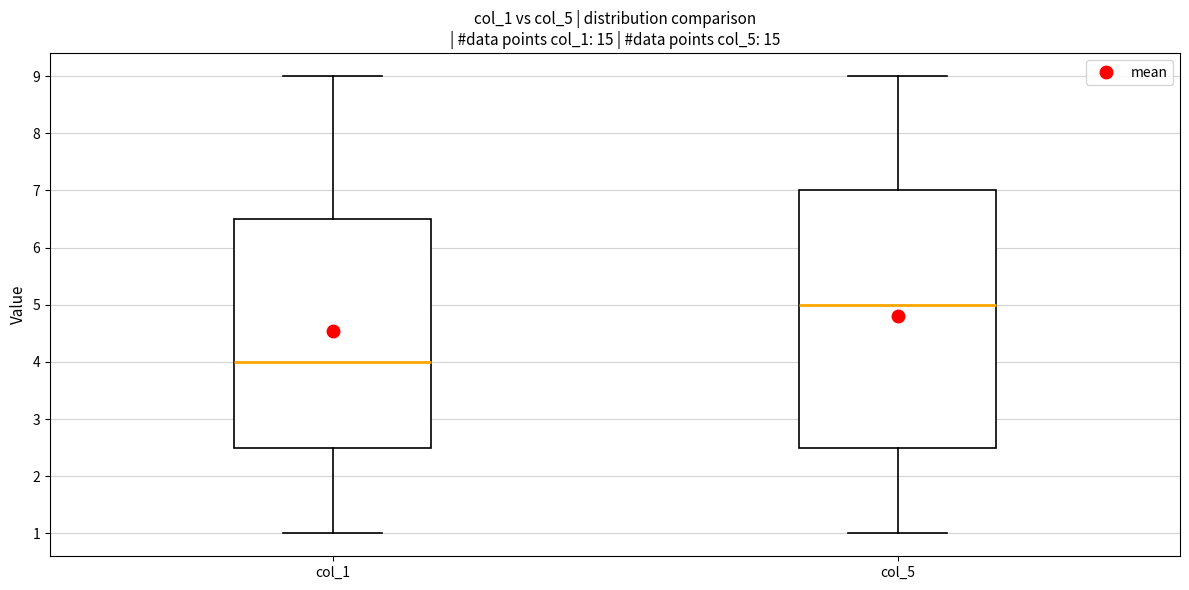

Which box is the tallest, from its lower edge to its upper edge?

col_5